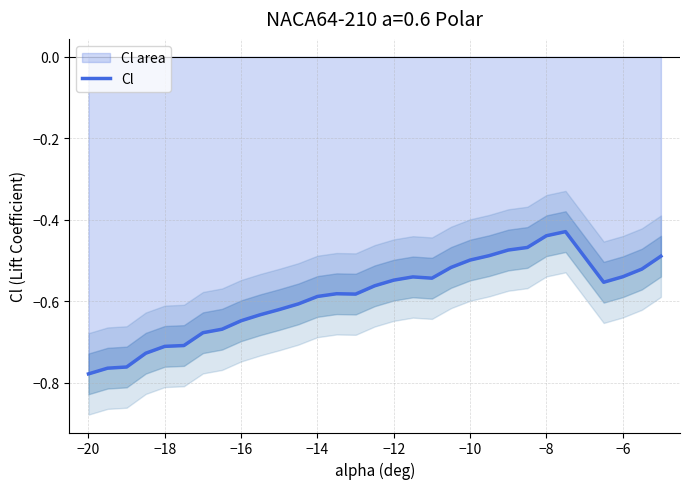

How many lines are shown in the chart?

1